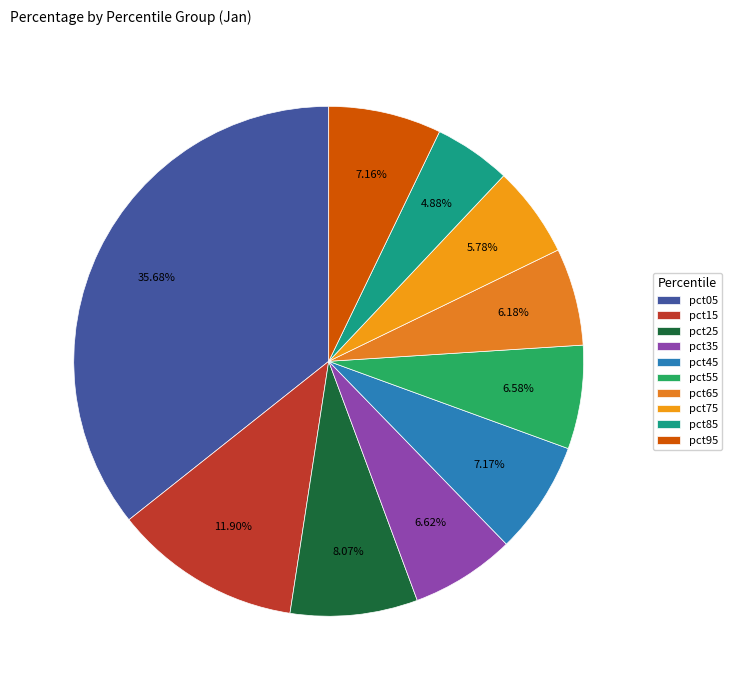

Is it true that pct25 is 17% of the pie?

False